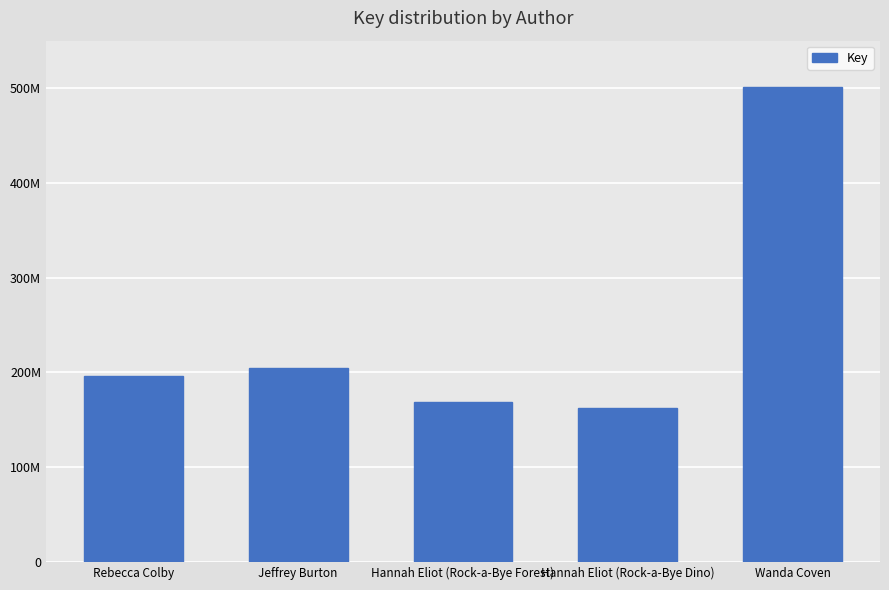

Where is the data nearest to the value 331775355?

Jeffrey Burton